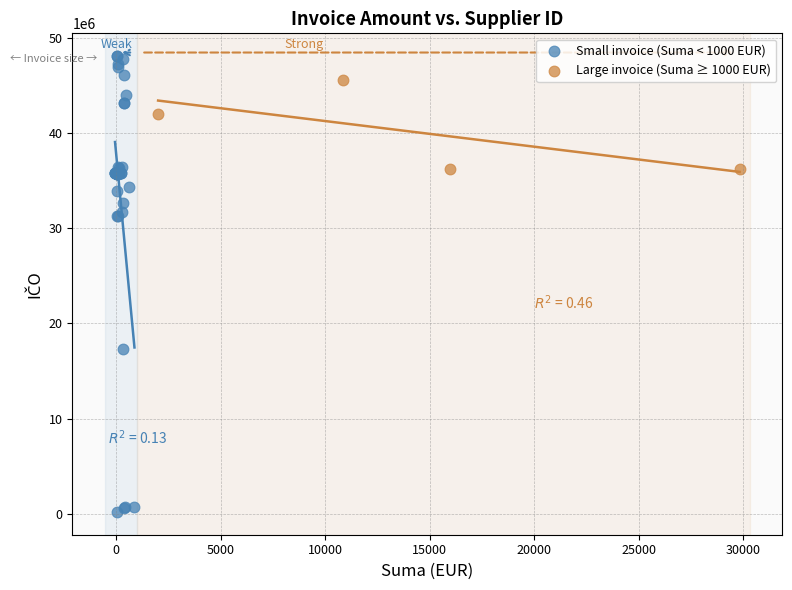

Which series contains the lowest Y value?

Small invoice (Suma < 1000 EUR)